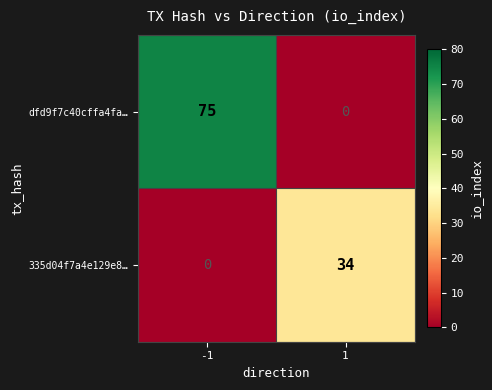

Count the number of categories in the chart.

2